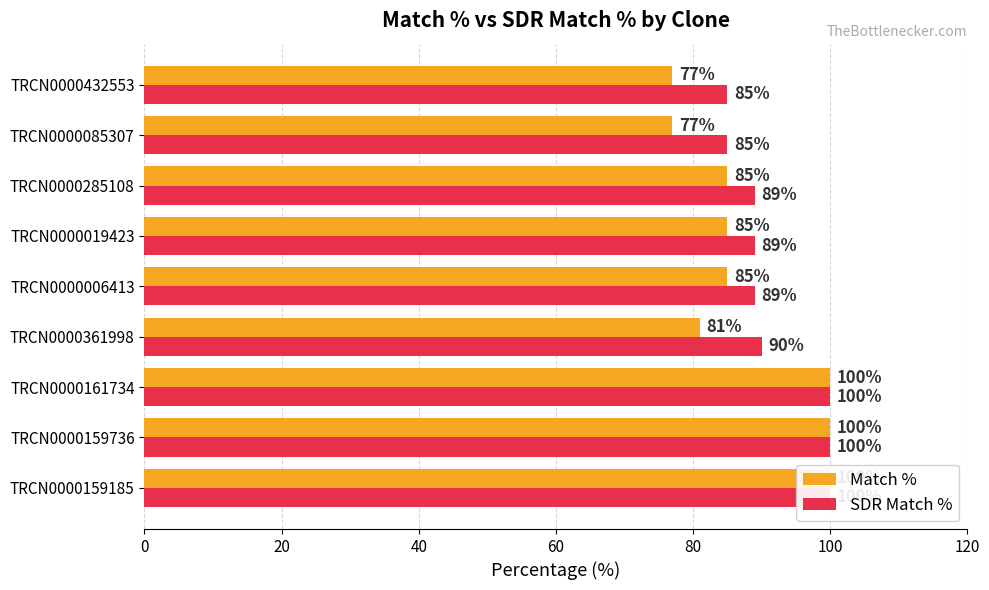

Rank the series by their maximum value, from lowest to highest.

Match %, SDR Match %